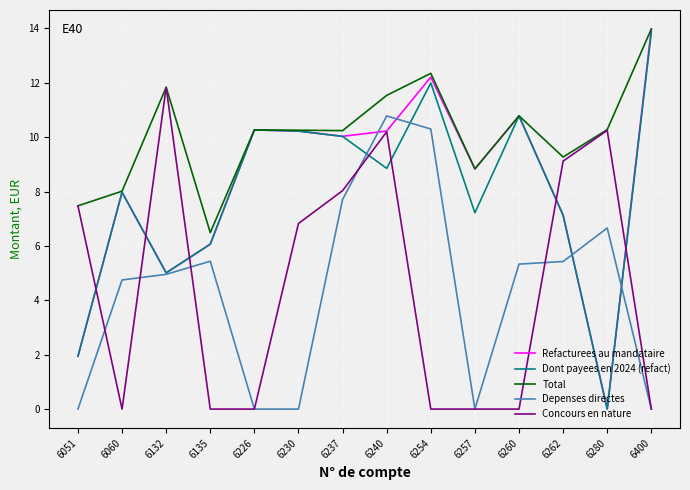

After their last crossing, which series has the higher values: Refacturees au mandataire or Concours en nature?

Refacturees au mandataire